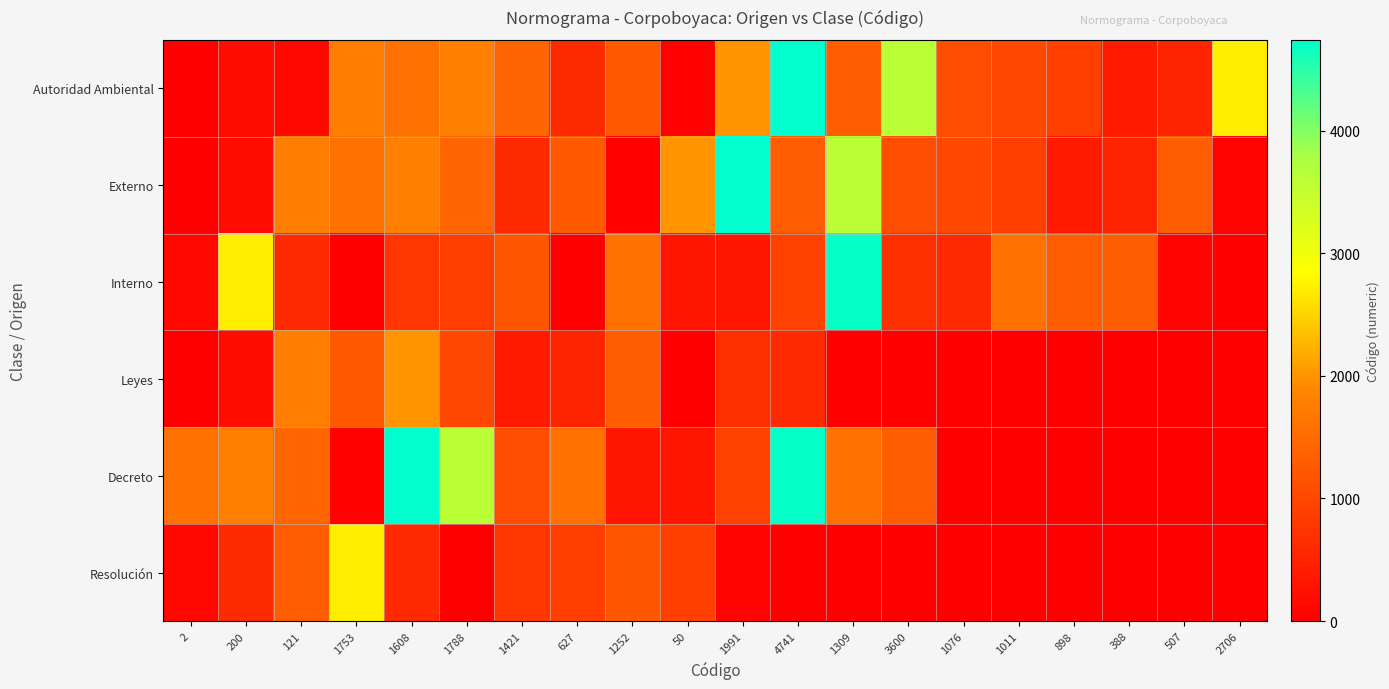

Between 3600 and 898, which series saw the biggest shift?

Autoridad Ambiental